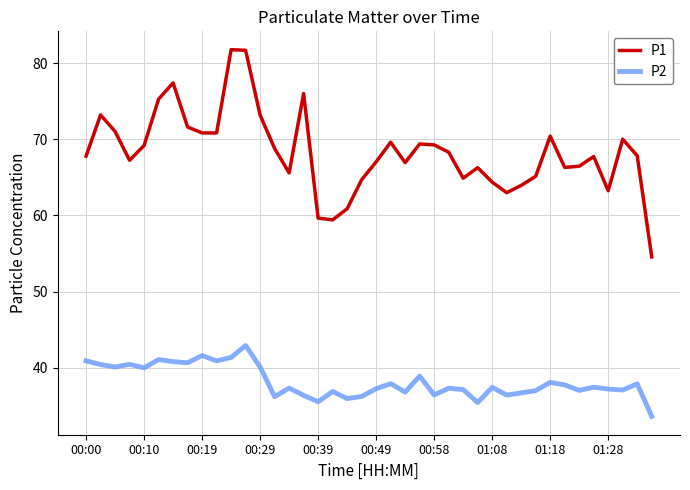

Which series has the largest range (max minus min)?

P1